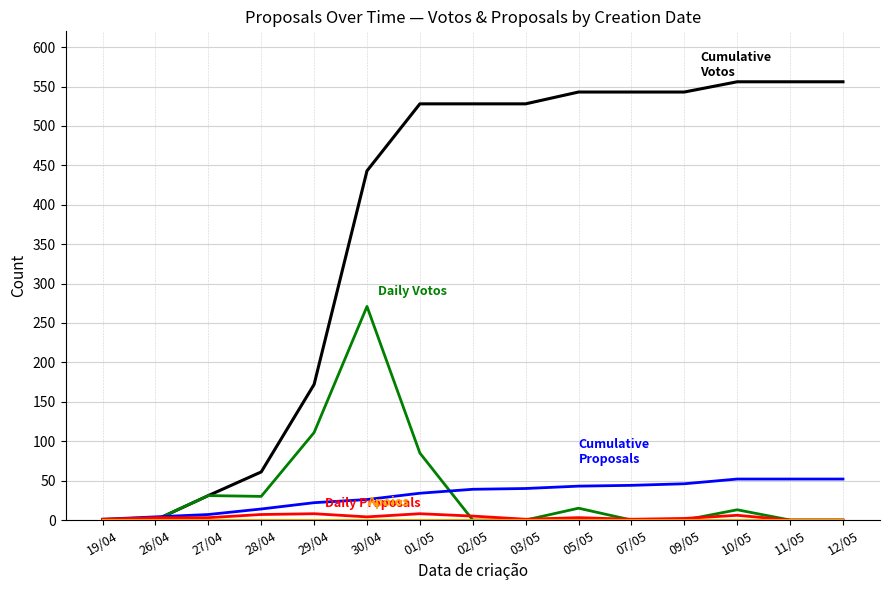

At which category is the sum across all series the highest?

30/04